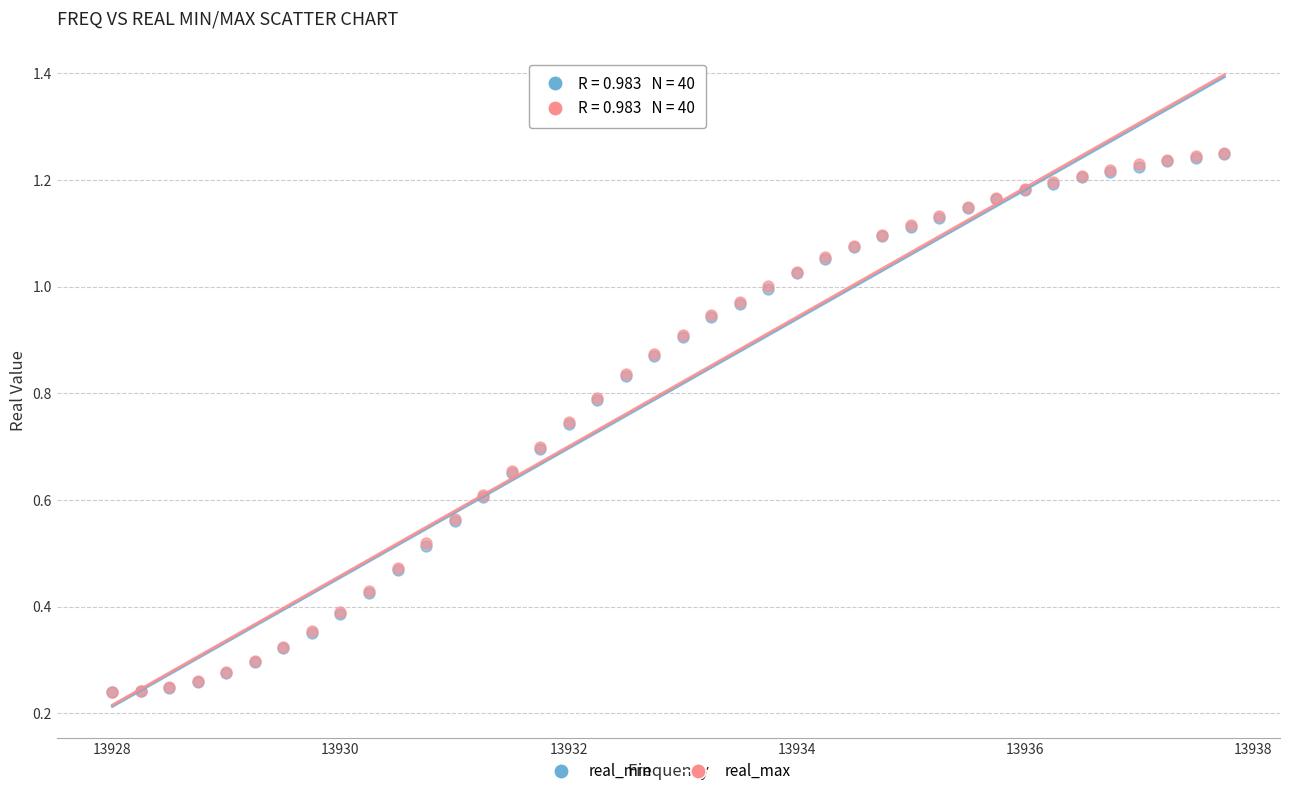

What are all the series names shown in the legend?

real_min, real_max